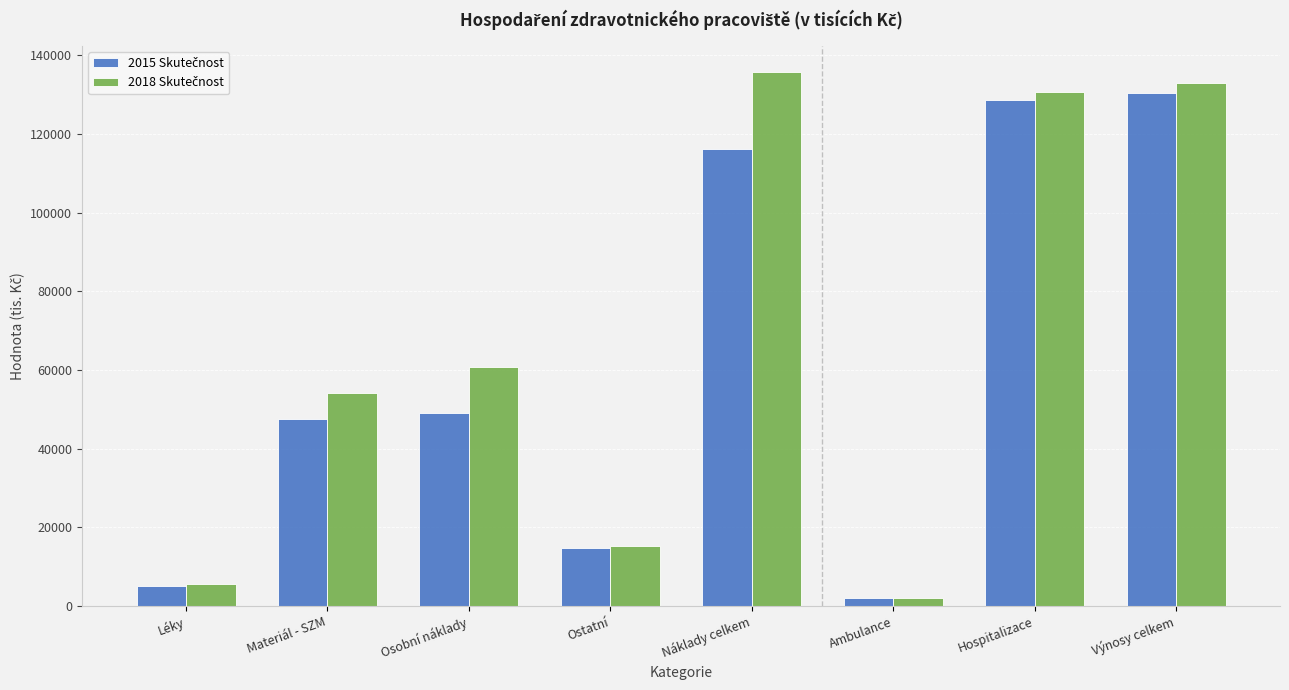

What is the total value across all series at Náklady celkem?

251825.0